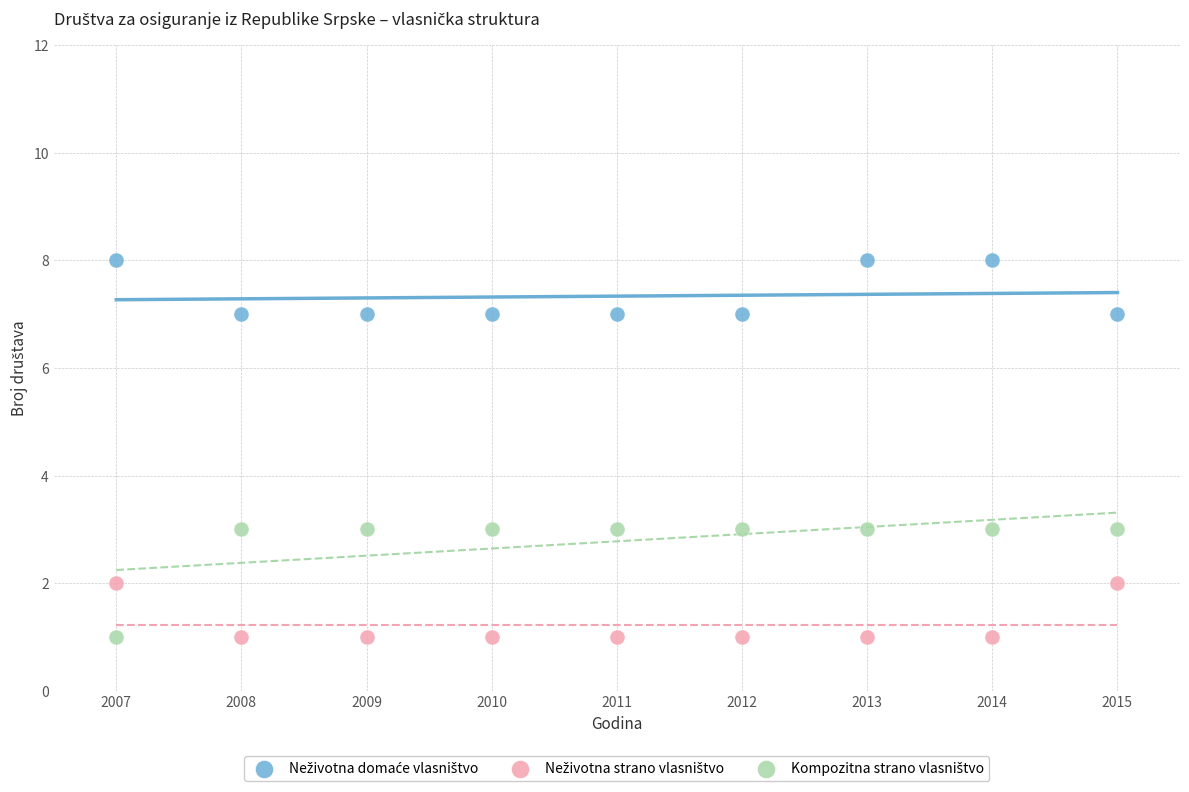

Across all data points, what is the range of X values (max minus min)?

8